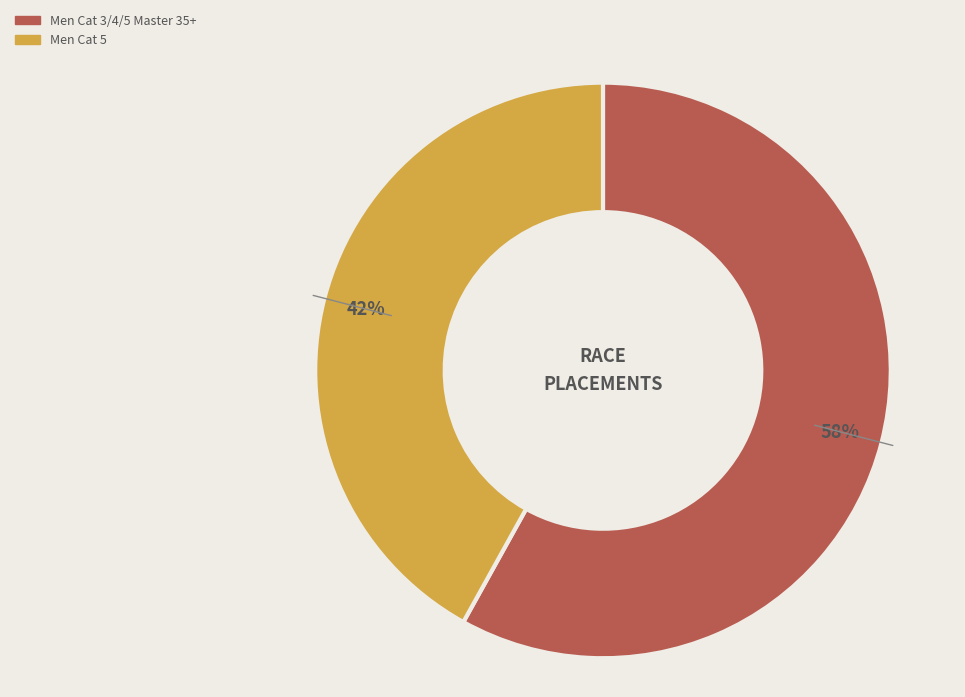

How many slices are in this pie chart?

2